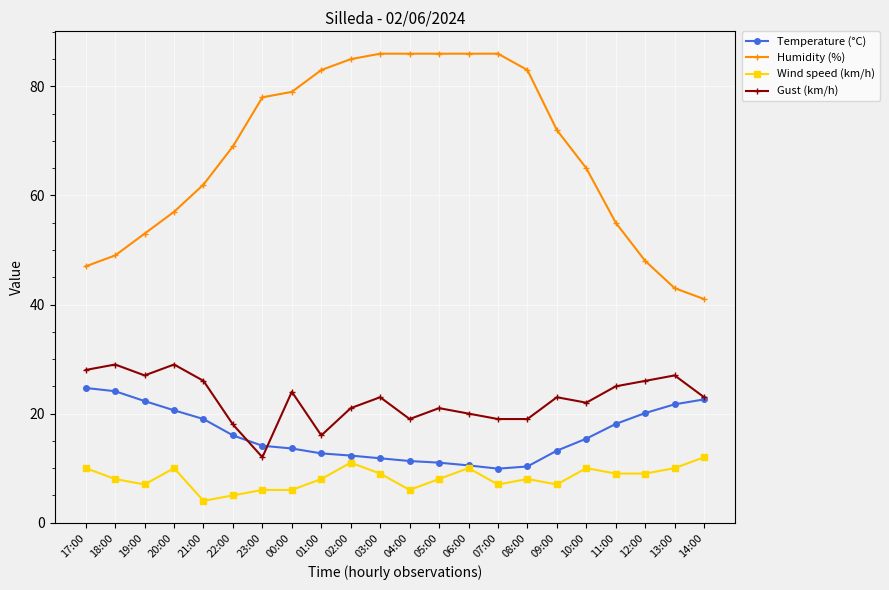

What is the label of the 4th point from the right?

11:00